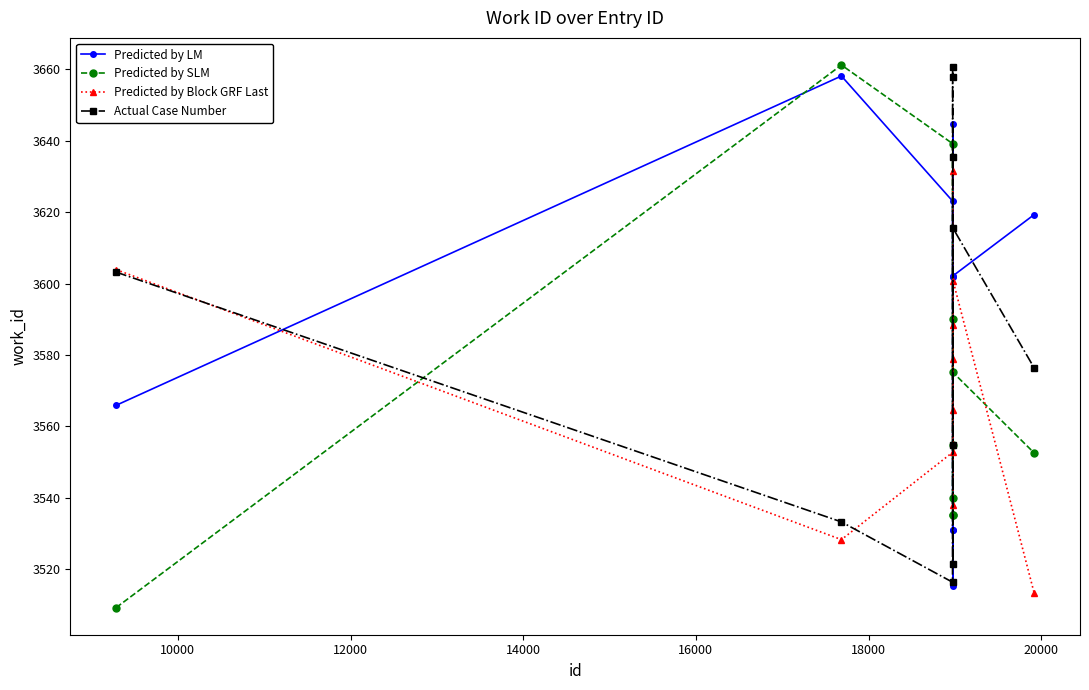

Which series ends up on top after the final intersection of Predicted by LM and Predicted by SLM?

Predicted by LM